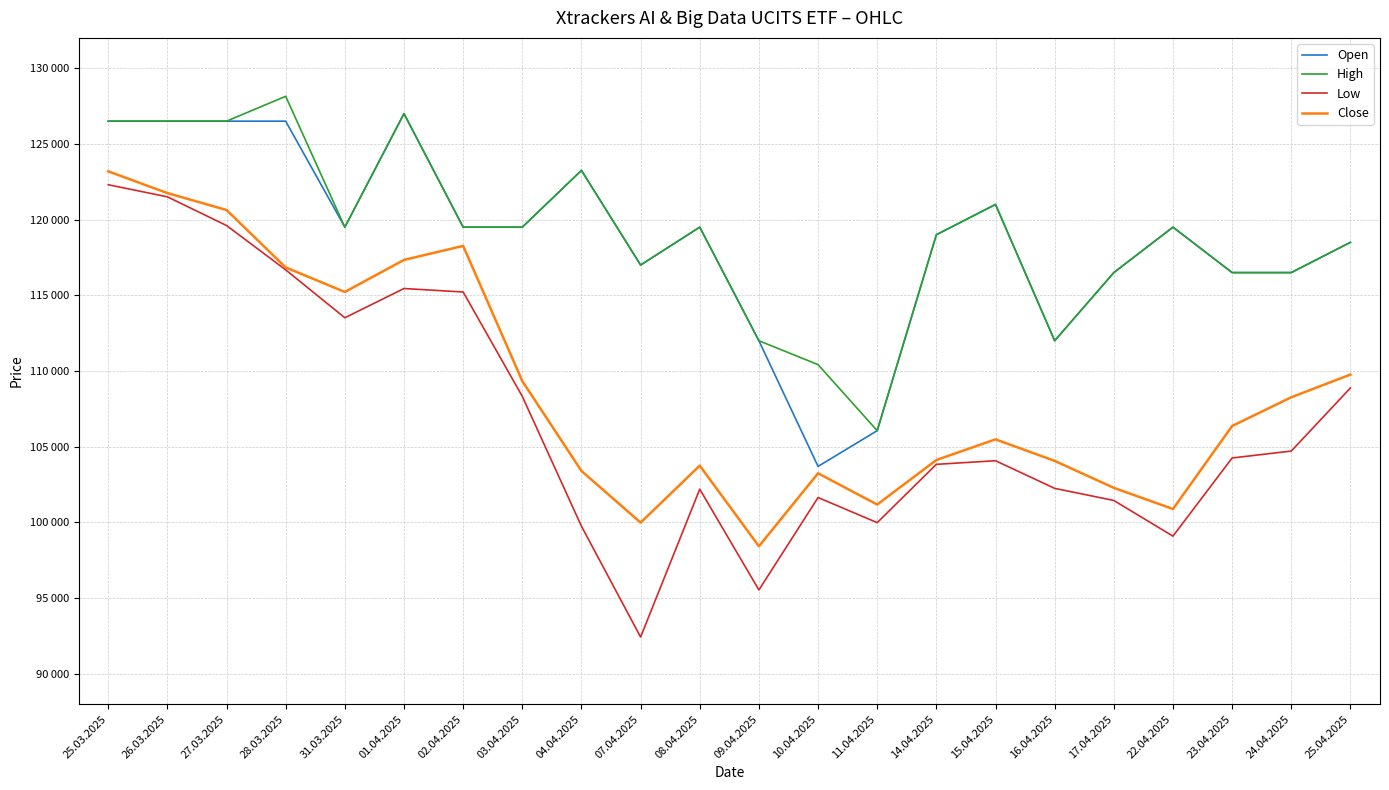

Where does the Open series first go above 119500?

25.03.2025